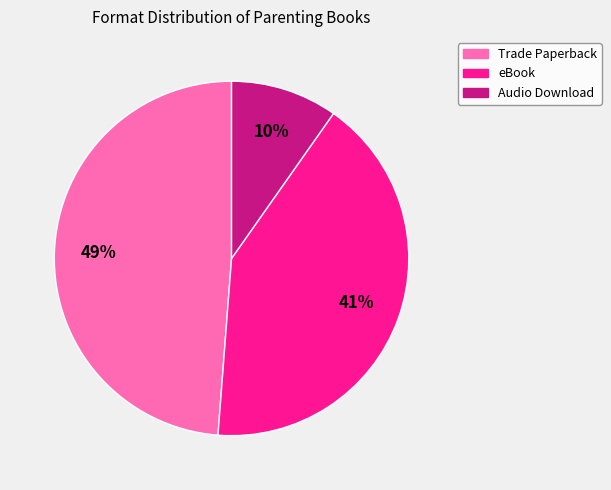

How many slices are in this pie chart?

3